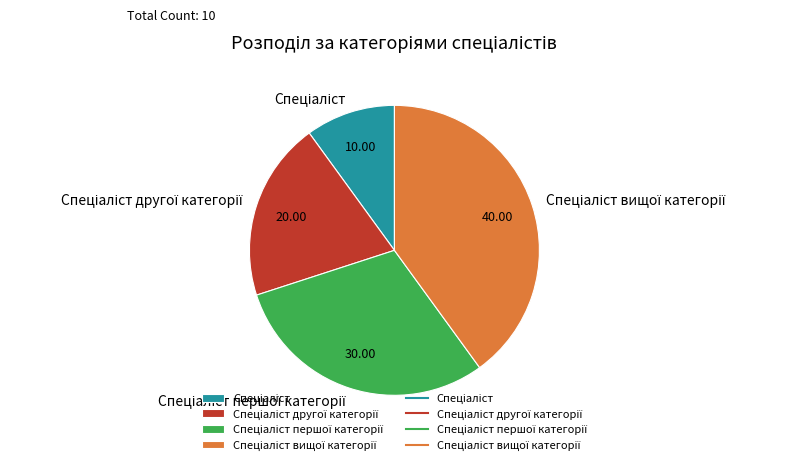

Does any single category account for the majority?

No